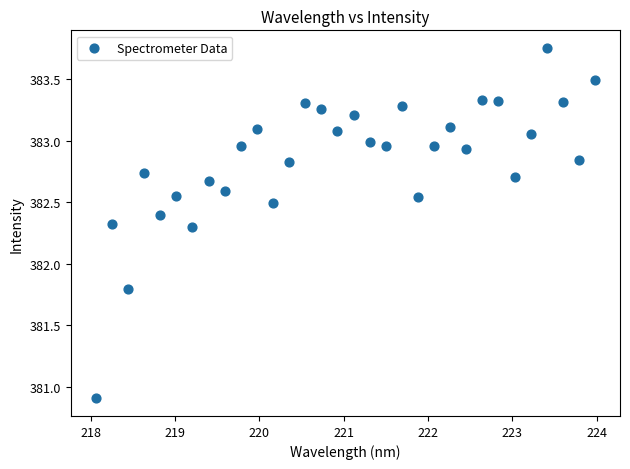

What is the range of X values (max minus min)?

5.9